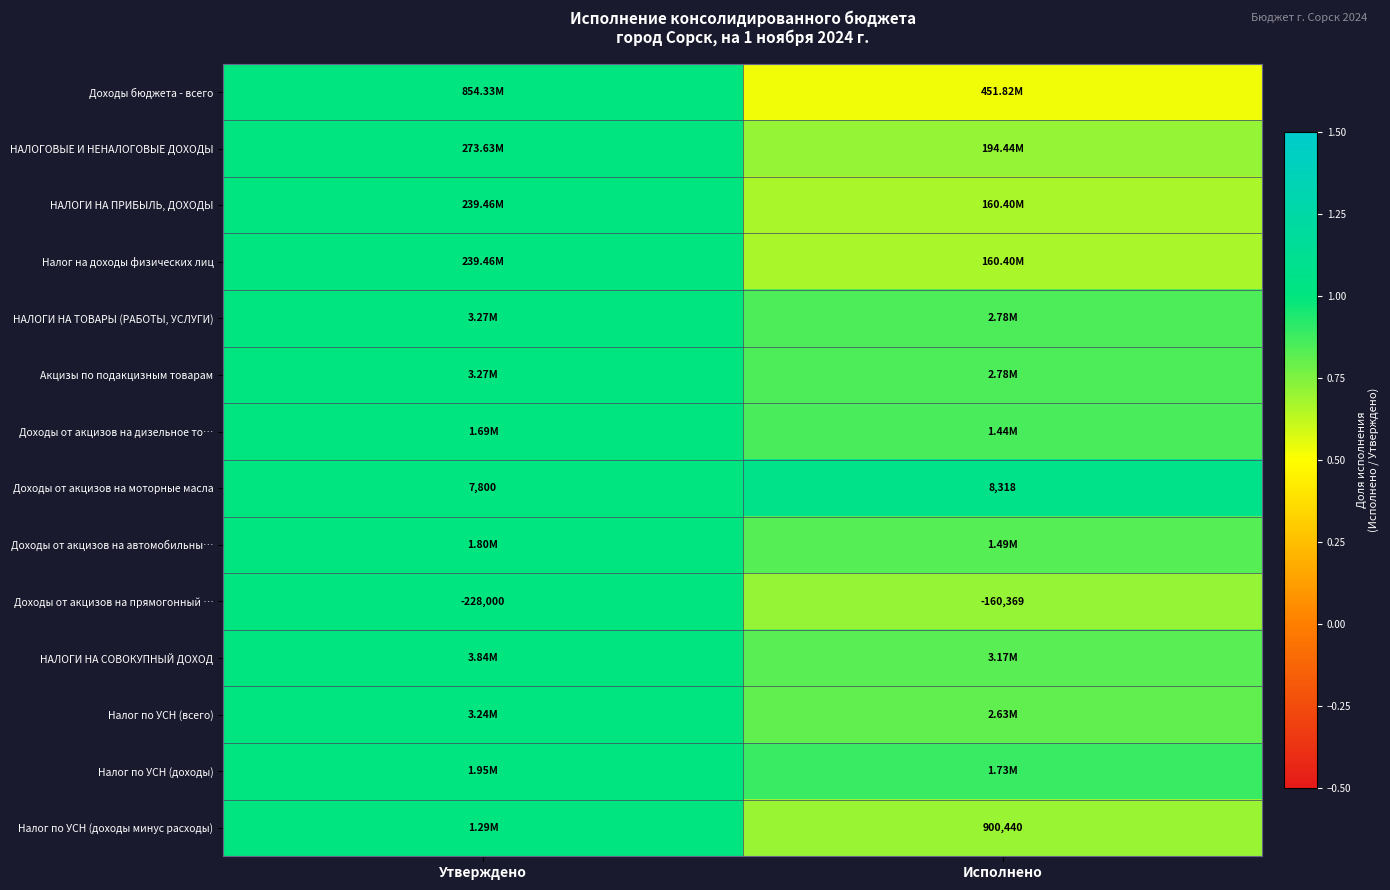

Between Исполнено and Утверждено, which is larger?

Утверждено